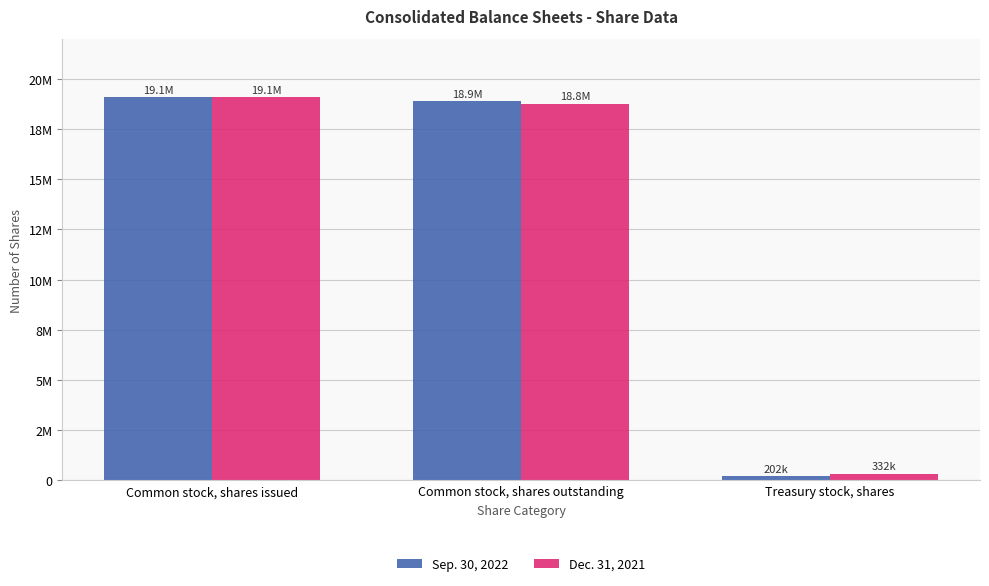

What are all the series names shown in the legend?

Sep. 30, 2022, Dec. 31, 2021